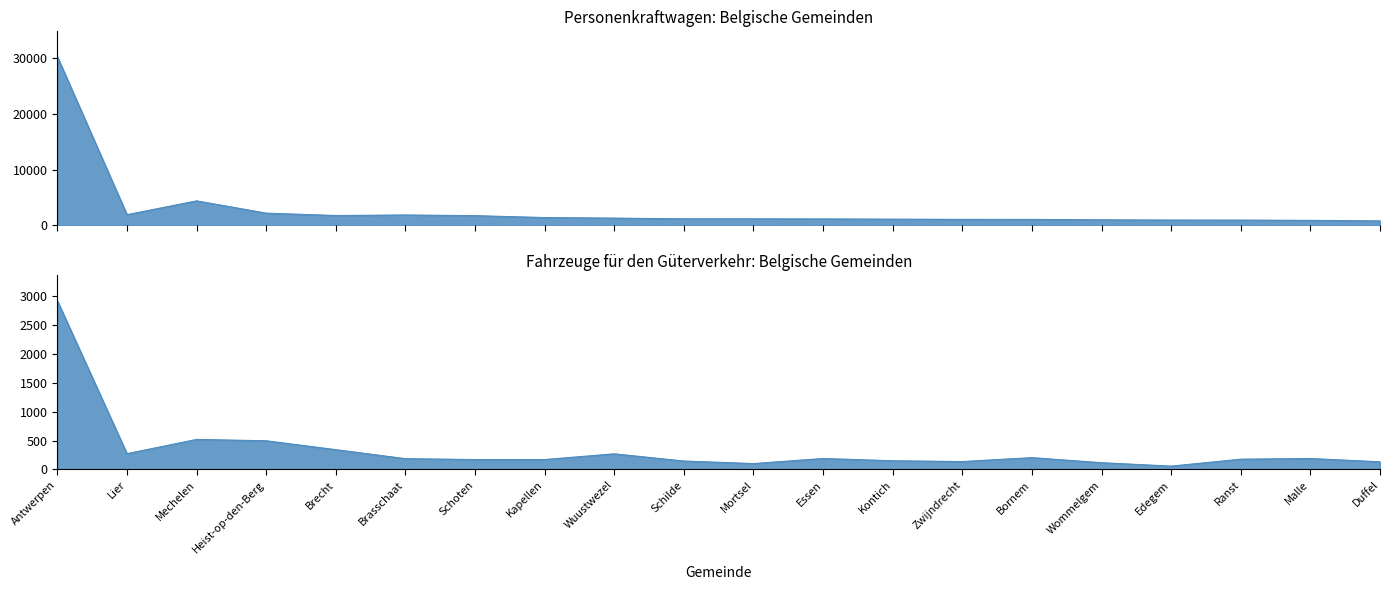

Is it true that Fahrzeuge für den Güterverkehr equals 633 at Antwerpen?

False